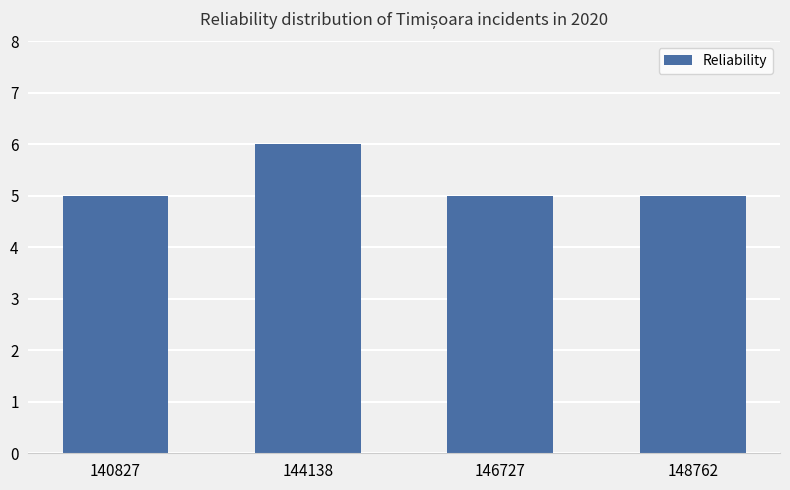

Count the values in the range 5 to 6.

4